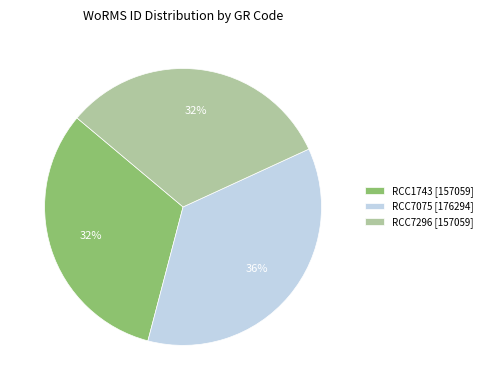

Is there a majority slice in this chart?

No